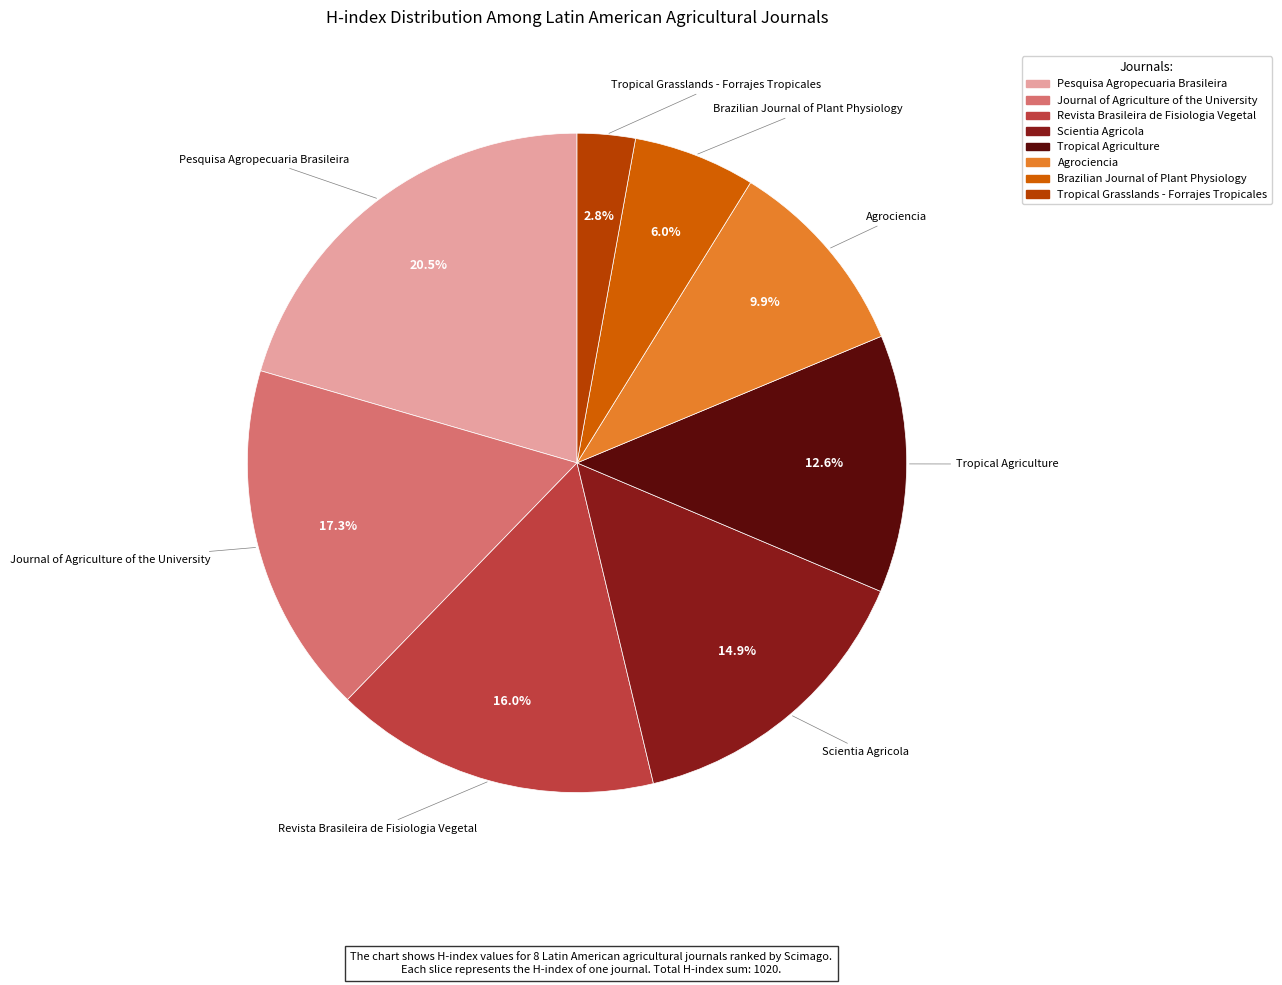

Is it true that Scientia Agricola is 25% of the pie?

False